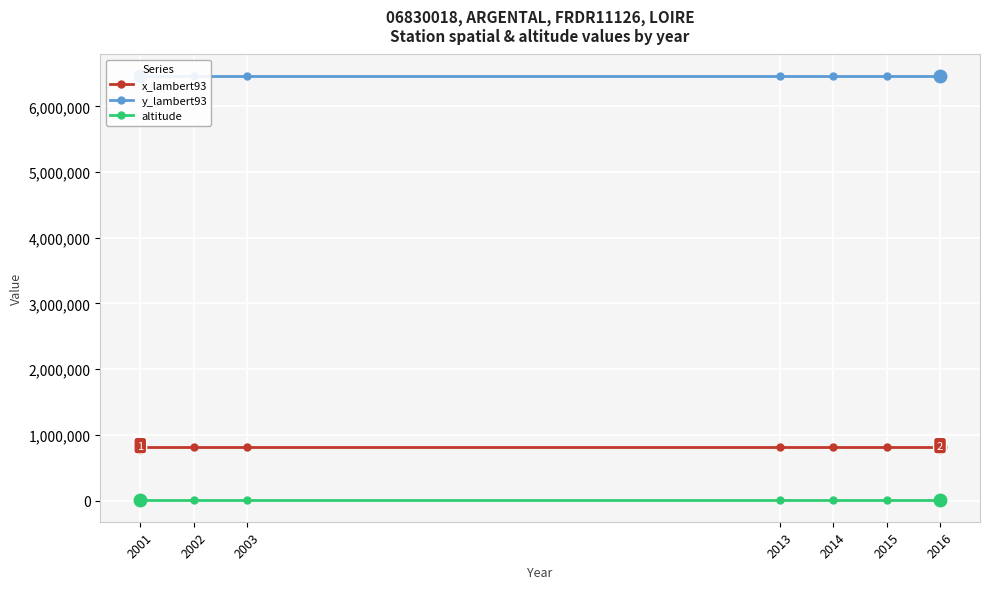

What is the sum of all y_lambert93 values?

45270414